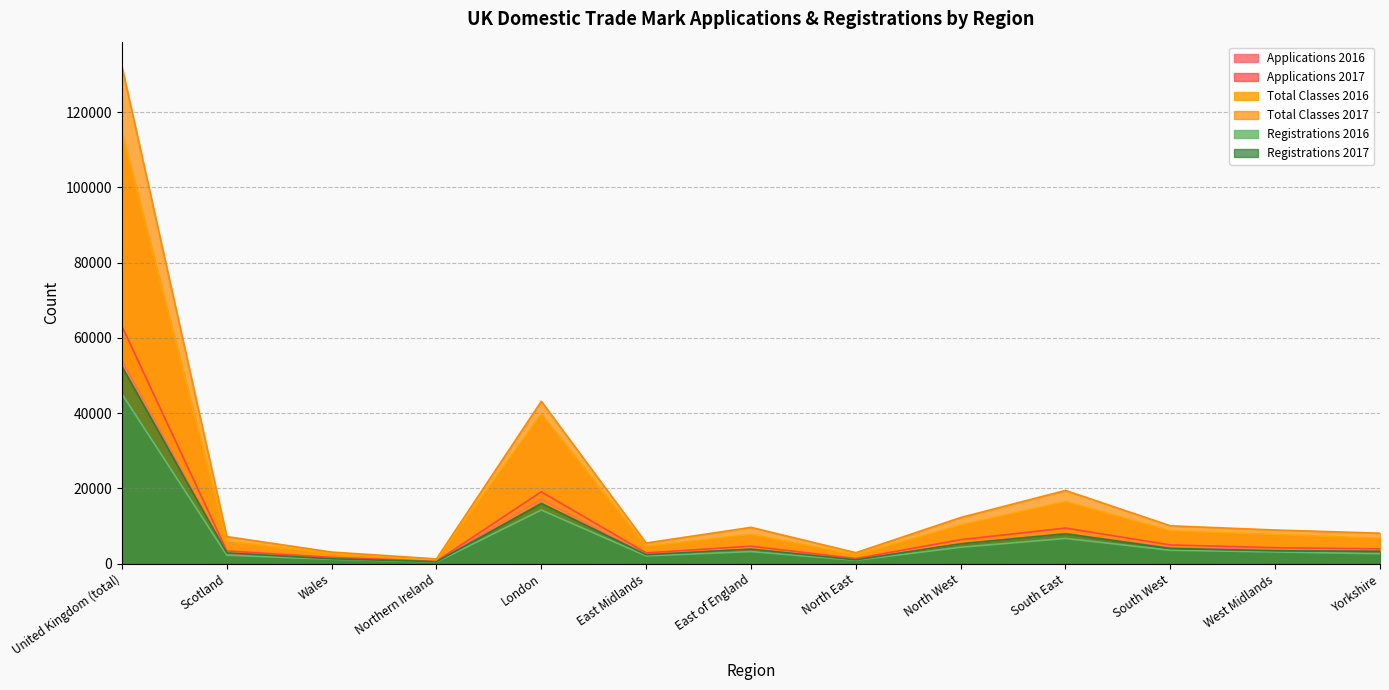

Which series has the widest spread of values?

Total Classes 2017